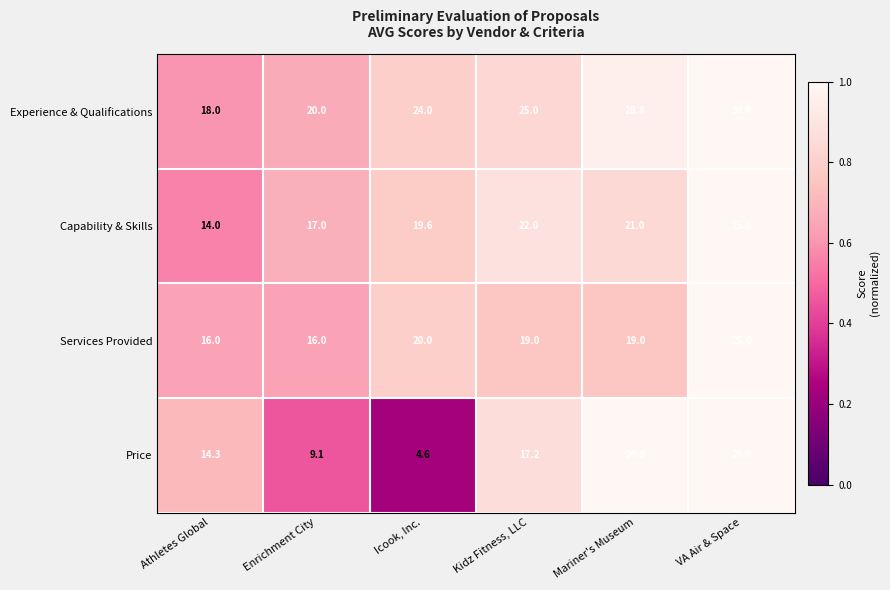

How many series are shown in this chart?

4